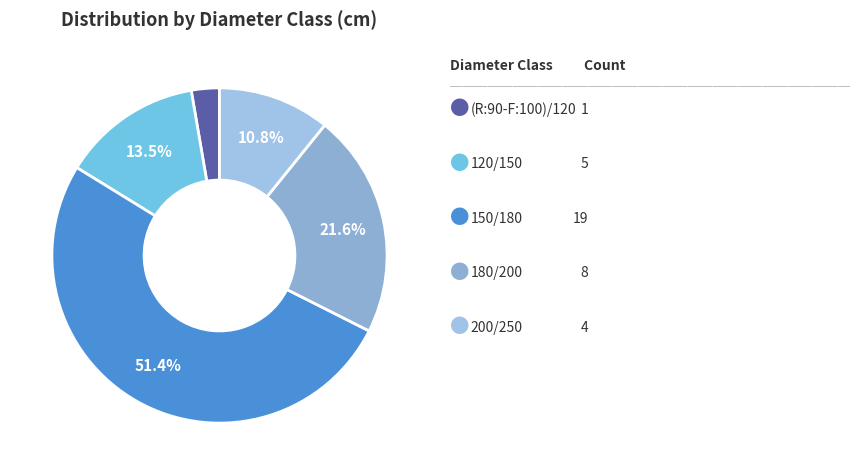

Count the number of slices in the pie.

5